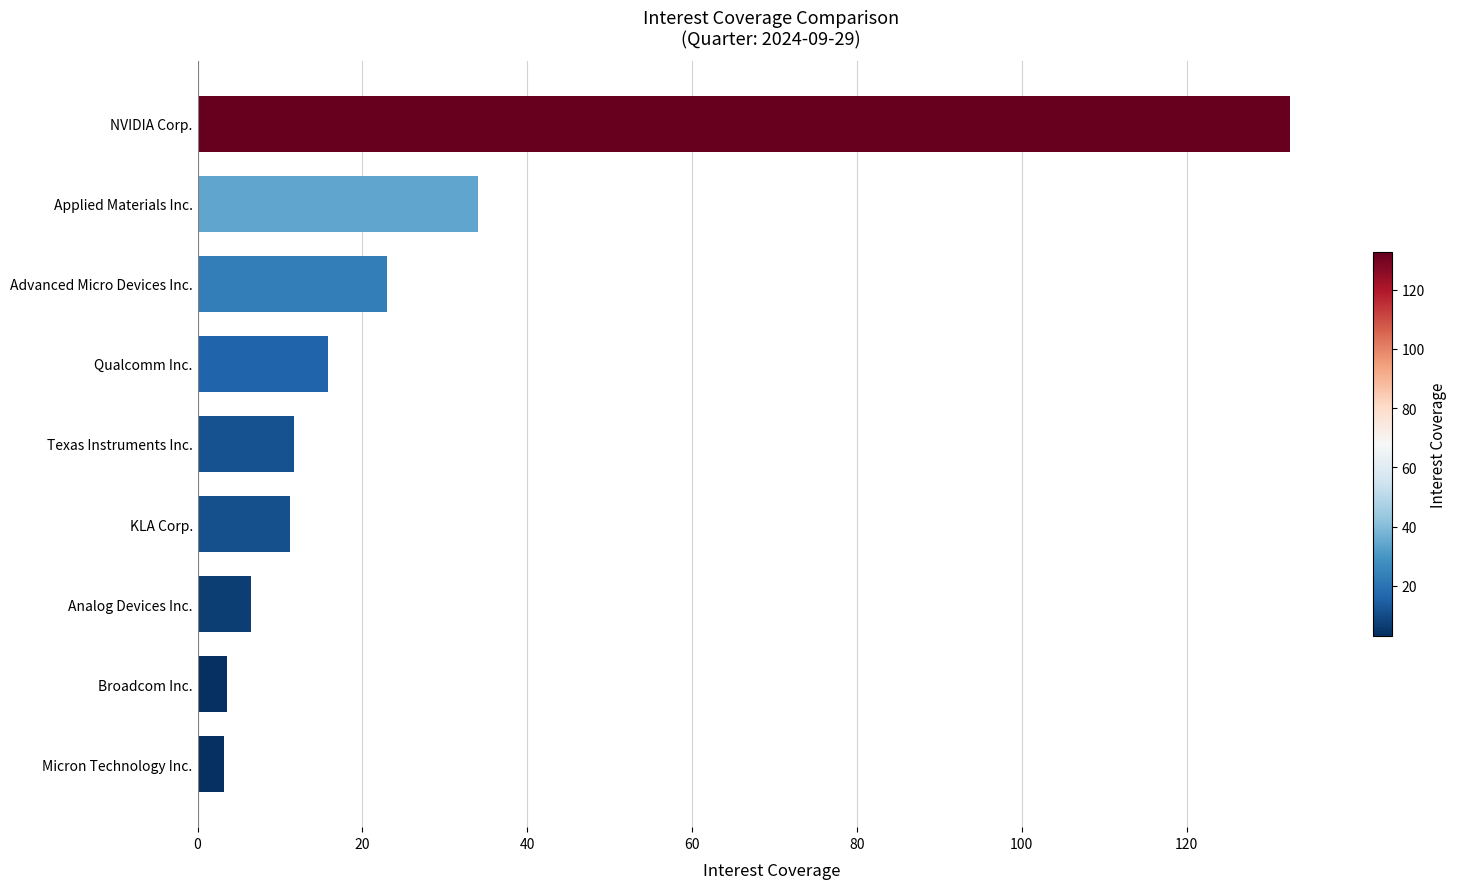

Between NVIDIA Corp. and Qualcomm Inc., which is larger?

NVIDIA Corp.